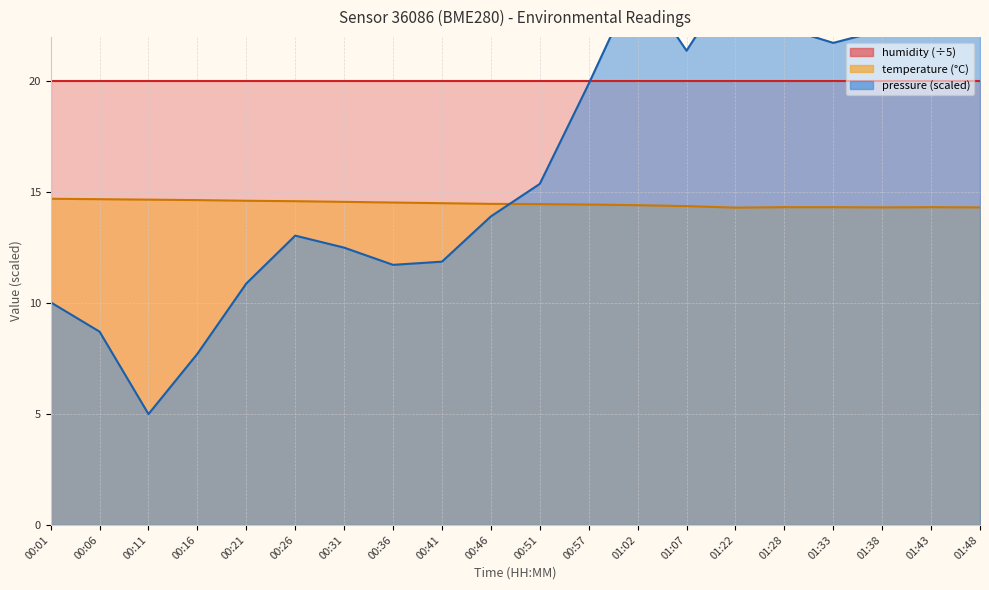

What is the label of the 8th point from the left?

00:36